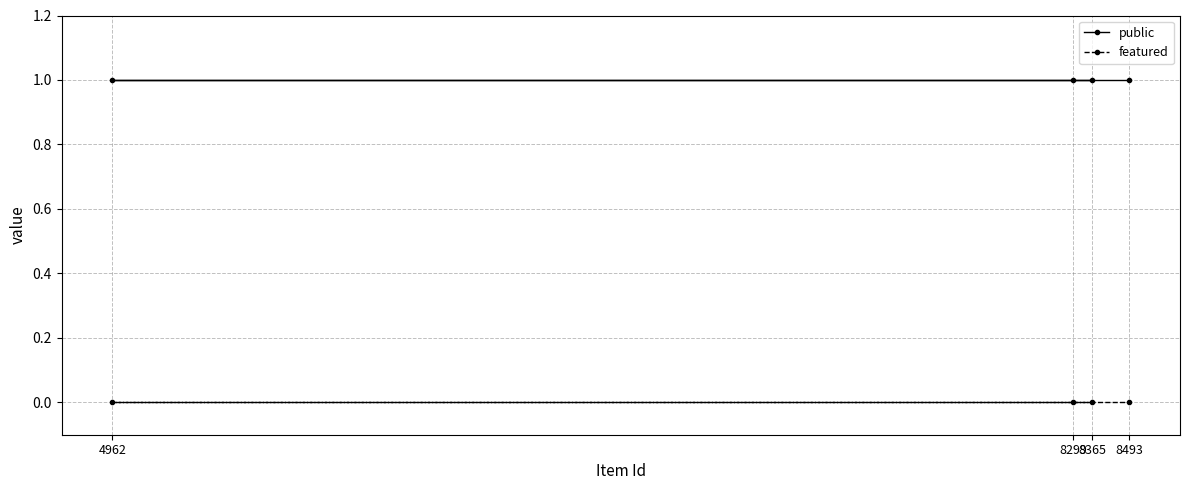

Where is featured nearest to the value 0?

8365